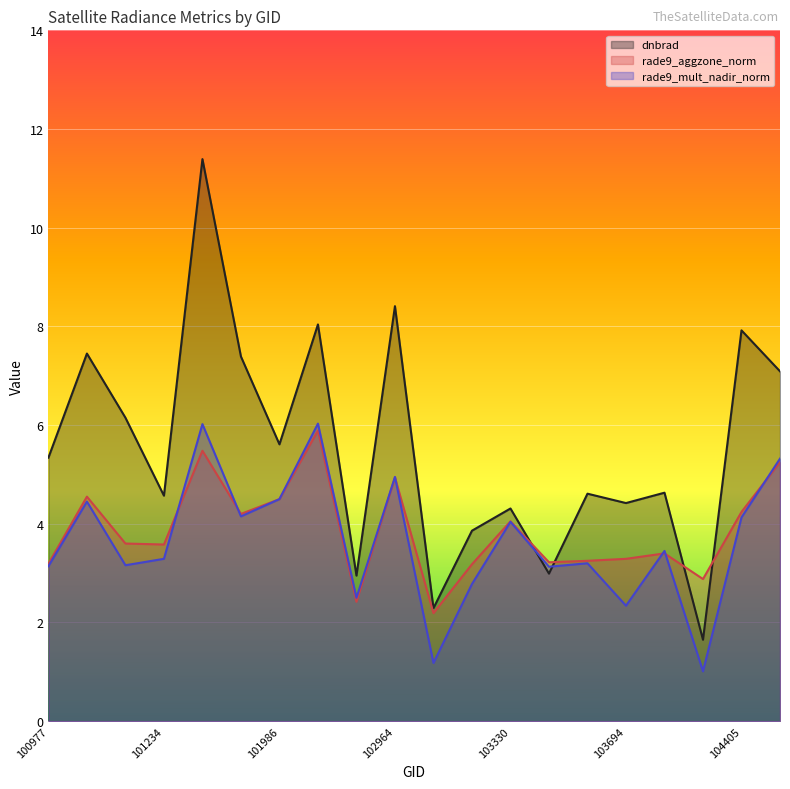

At how many categories does at least one series exceed 11?

1